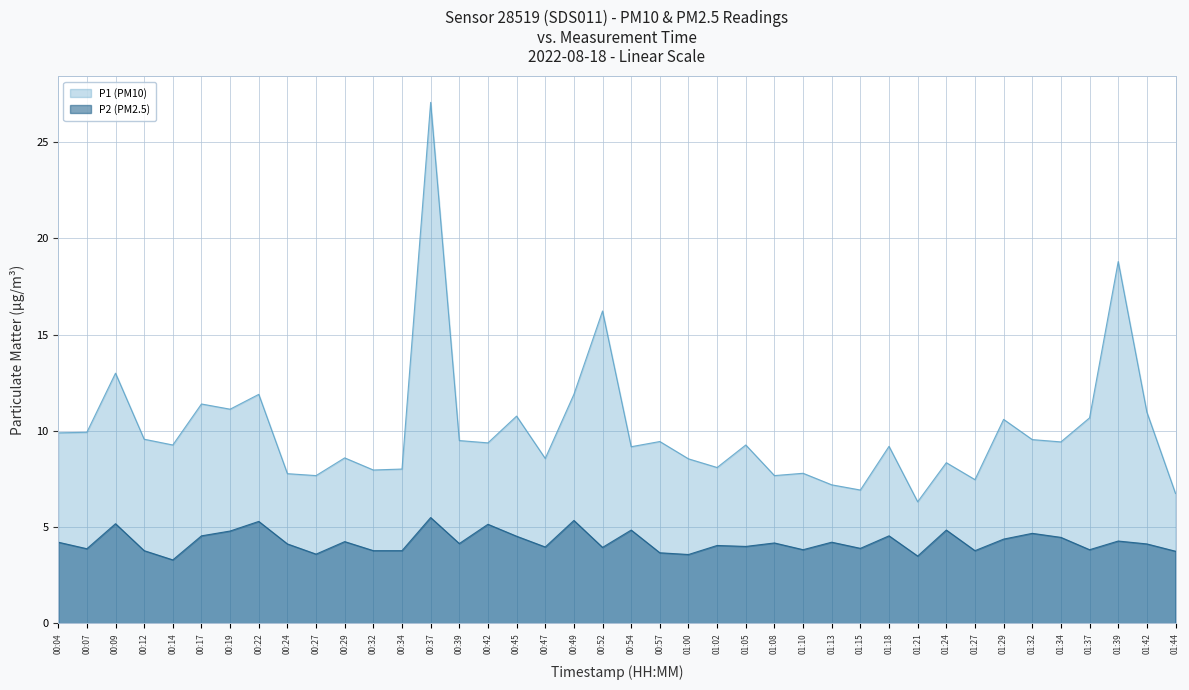

At which category does the chart reach its peak across all series?

00:37